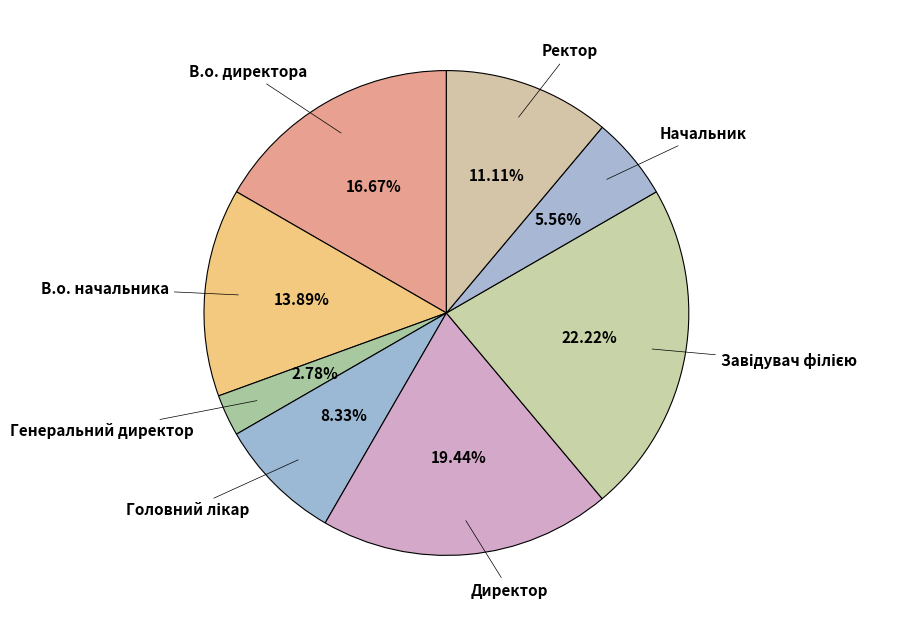

Count the number of slices in the pie.

8